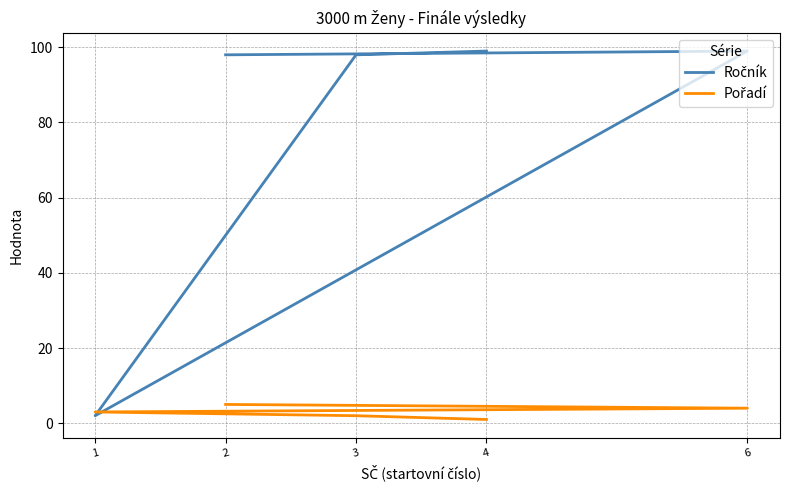

Is this an area chart (filled region under the line)?

No